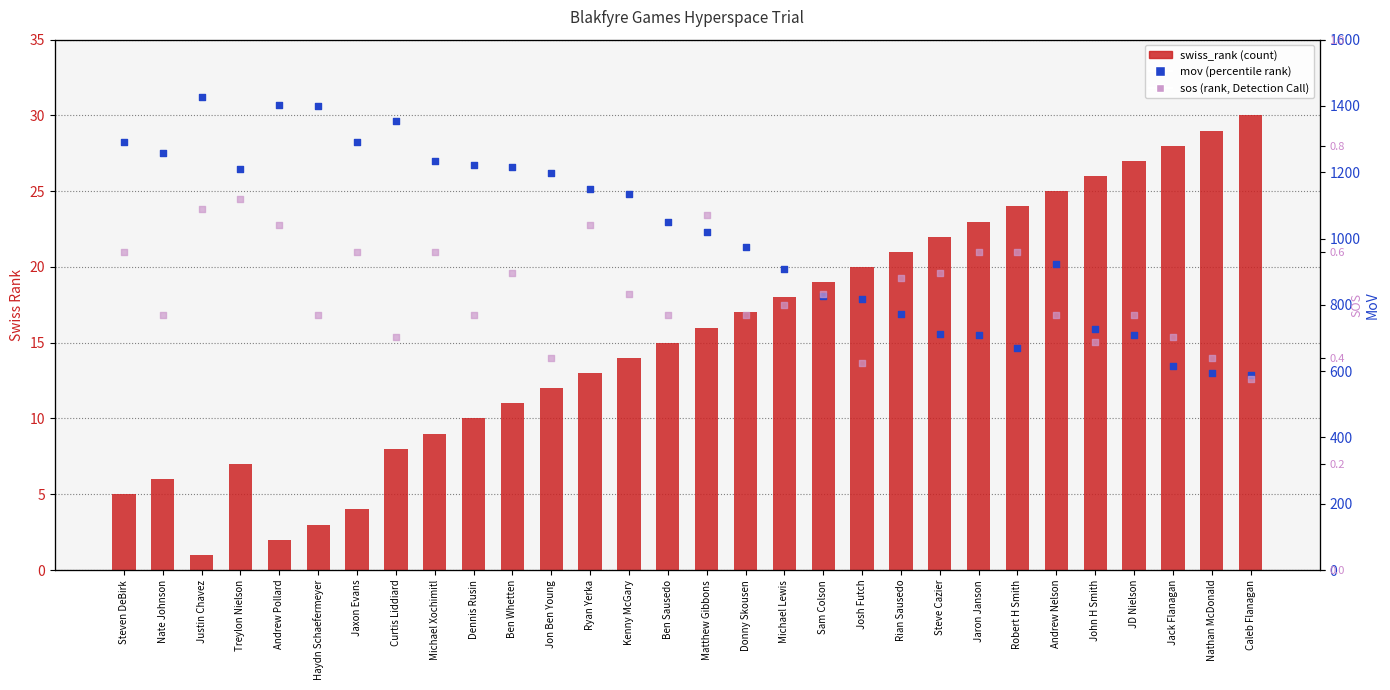

Which series reaches the maximum Y coordinate?

mov